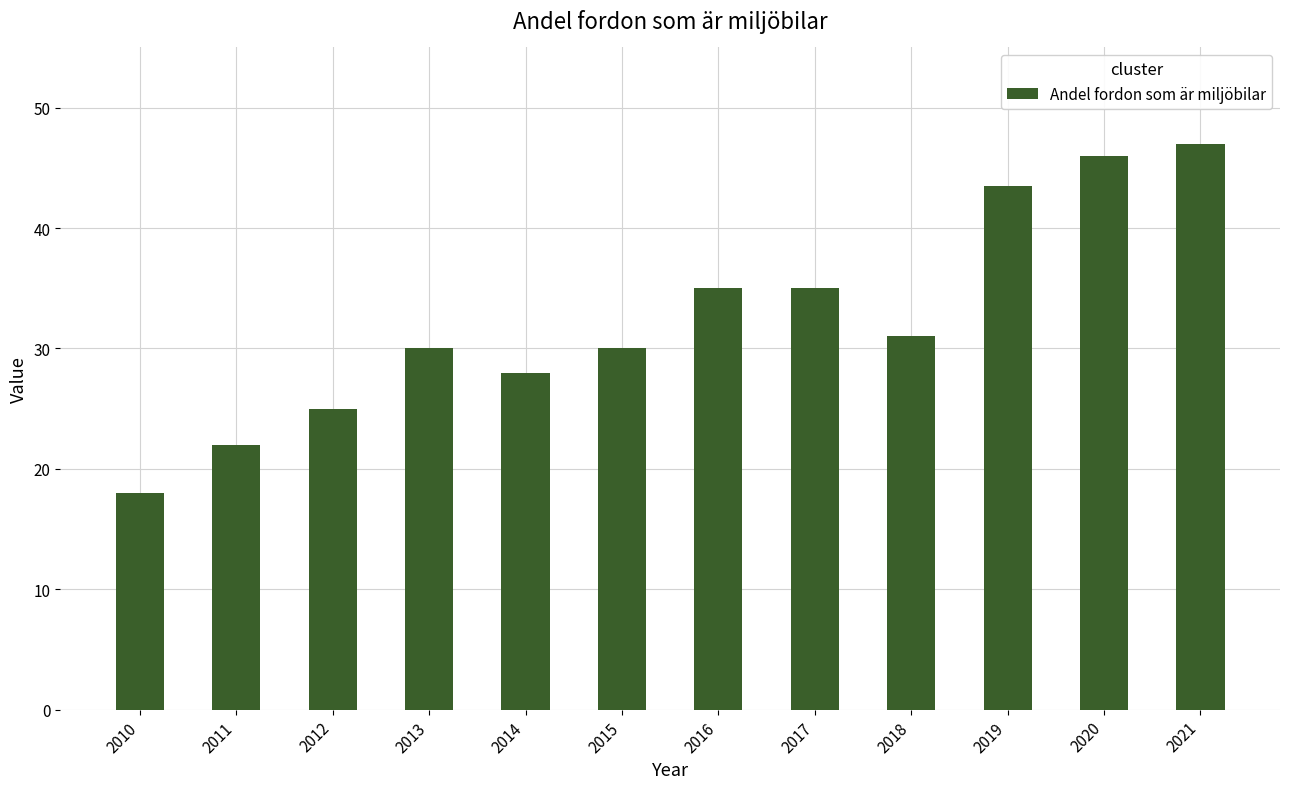

What is the change in value from 2015 to 2018?

+1.0